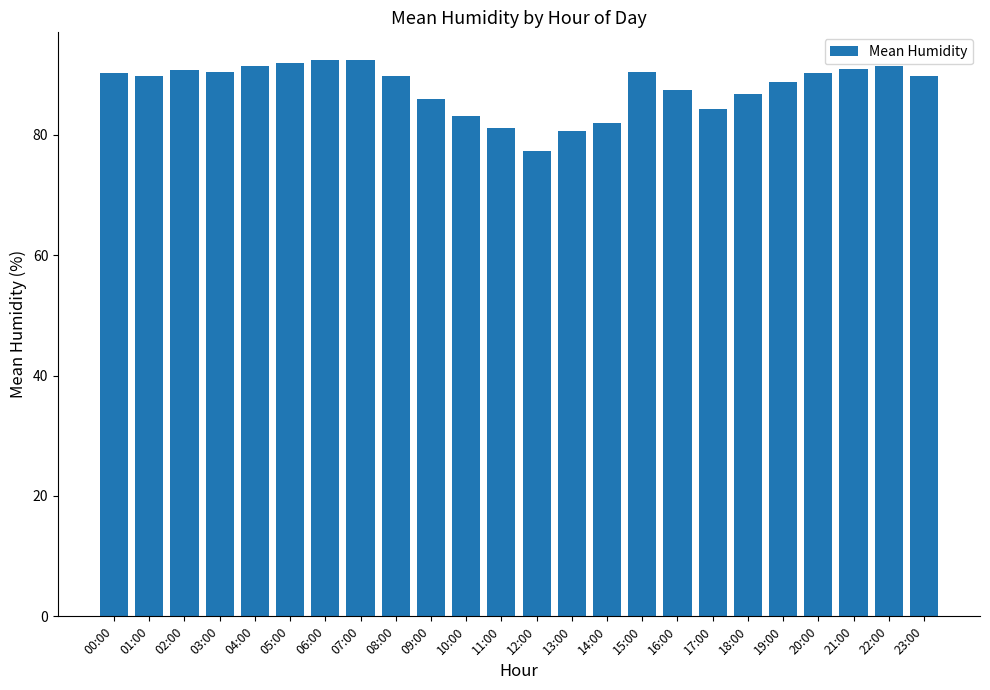

How many series are shown in this chart?

1